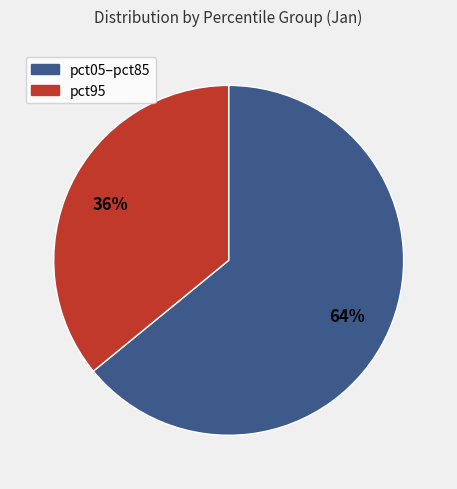

To the nearest percent, what is the average slice percentage?

50%